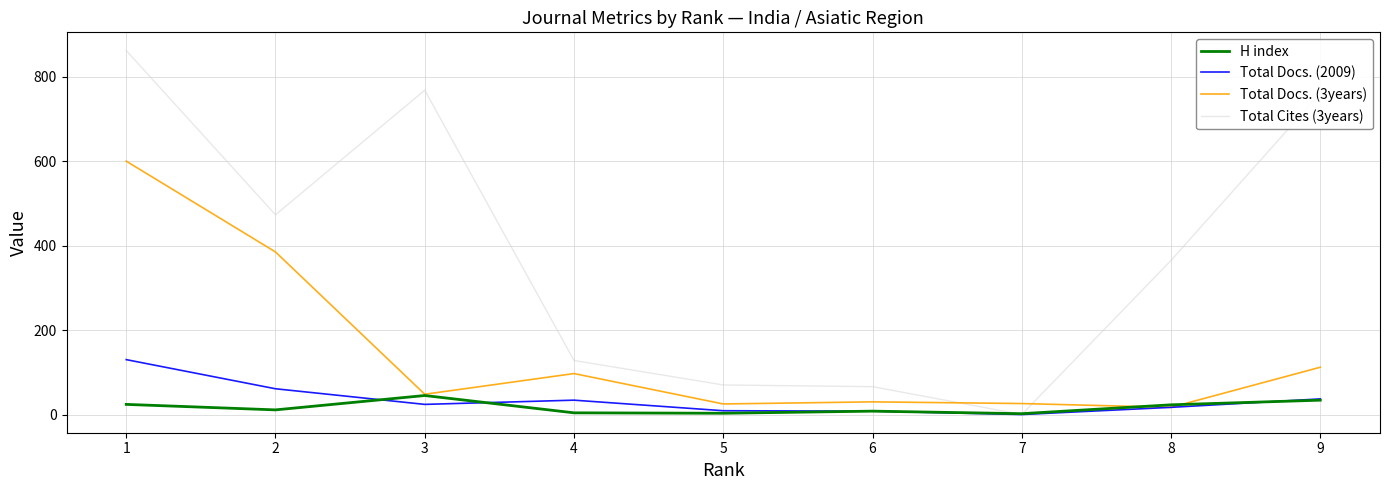

True or false: Total Cites (3years) and Total Docs. (3years) cross at least once.

True